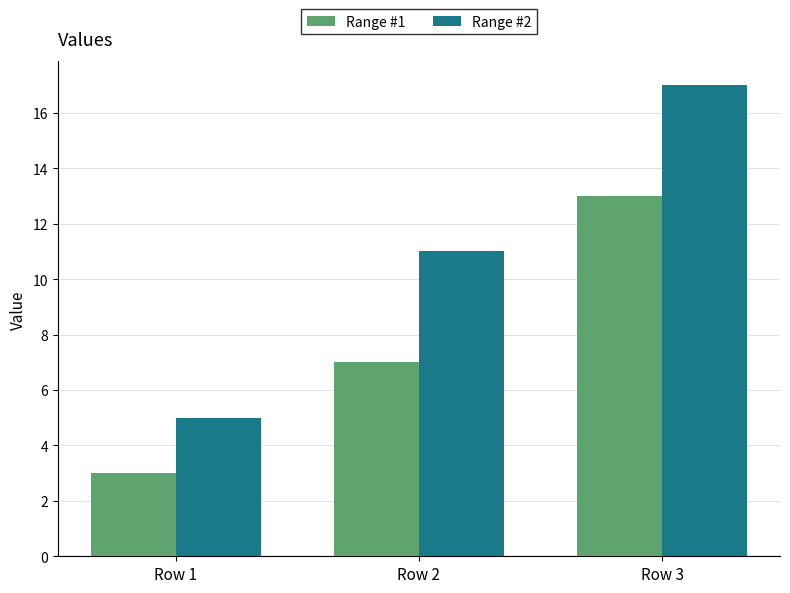

What is the total value across all series at Row 1?

8